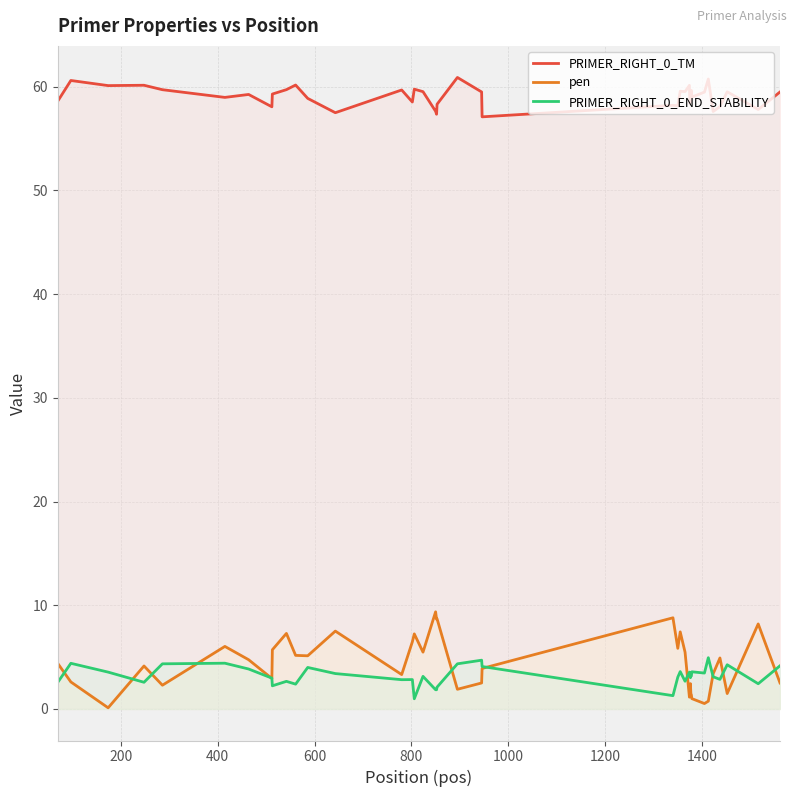

Count the number of categories in the chart.

40